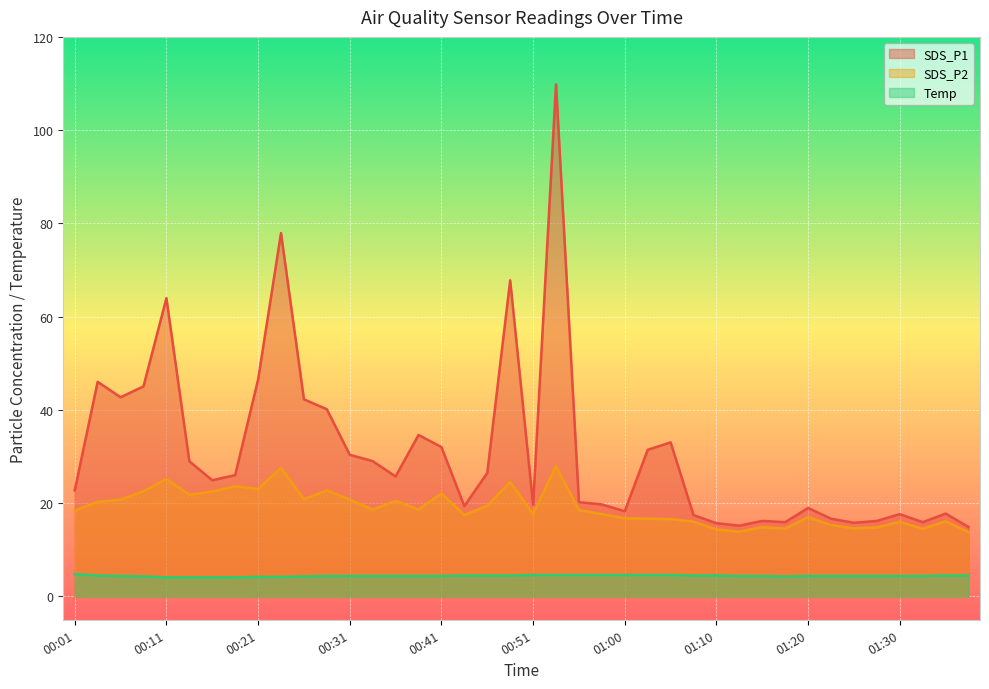

Which series has the largest range (max minus min)?

SDS_P1